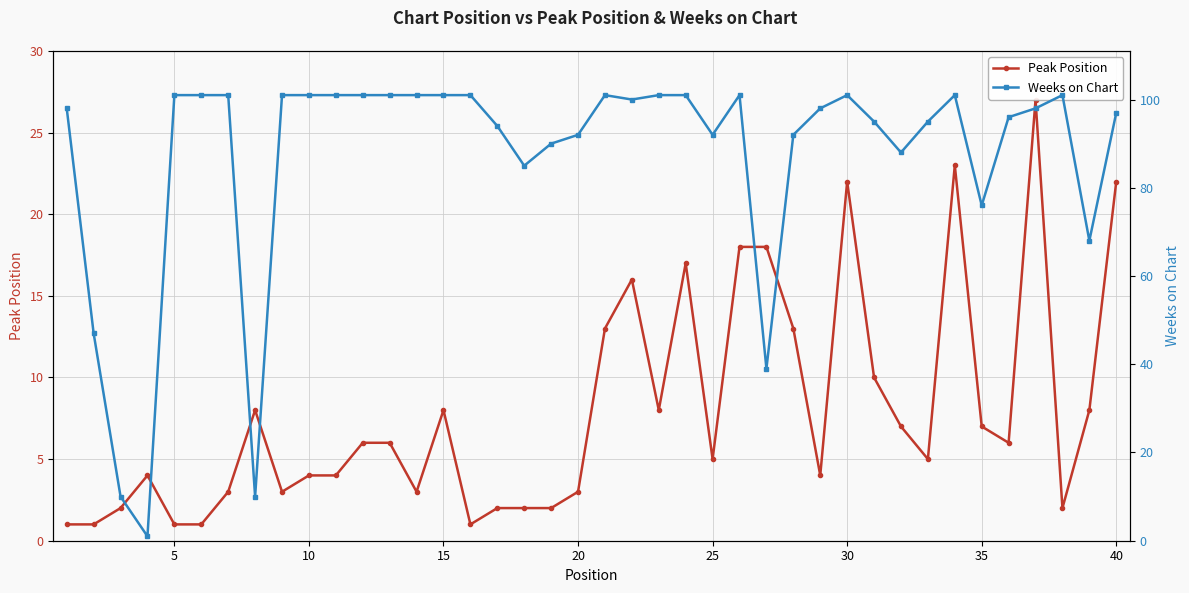

What is the maximum value for Peak Position?

27